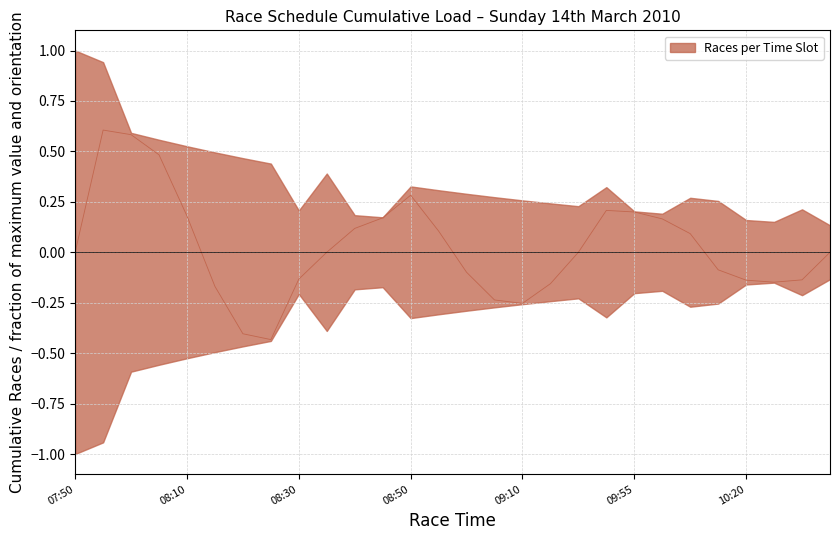

What is the average value?

2